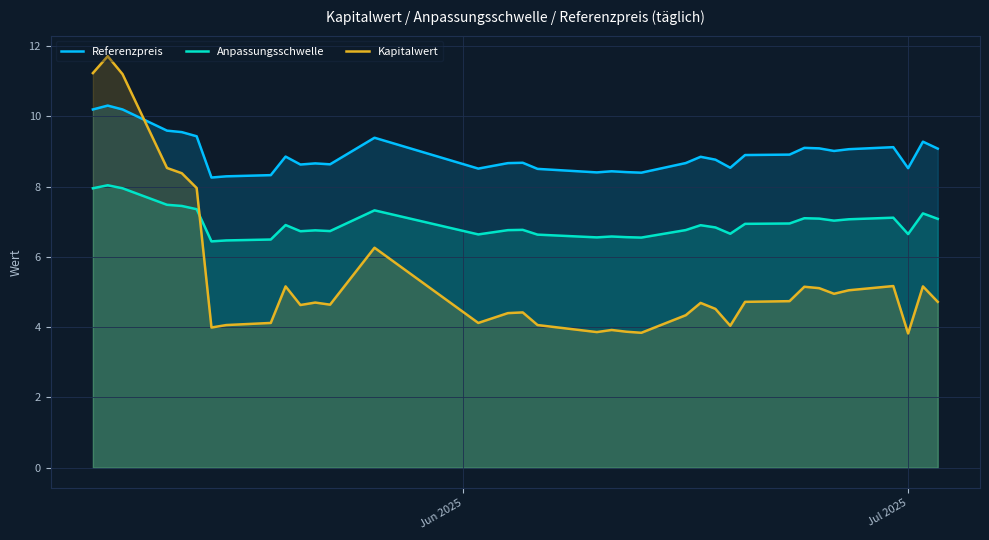

Which series has the largest total across all categories?

Referenzpreis